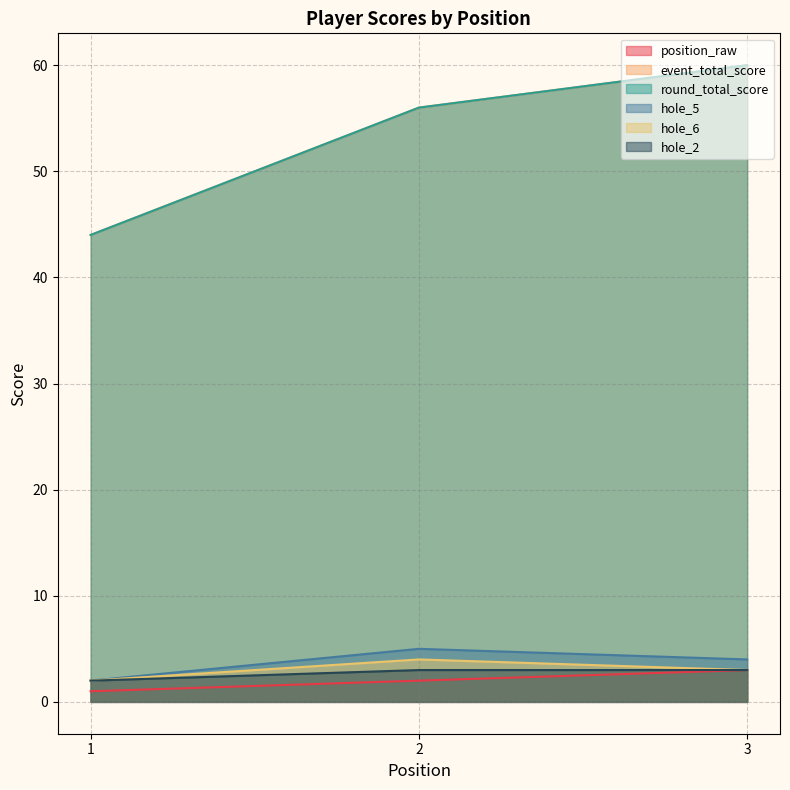

What is the approximate value of hole_2 at 1?

2